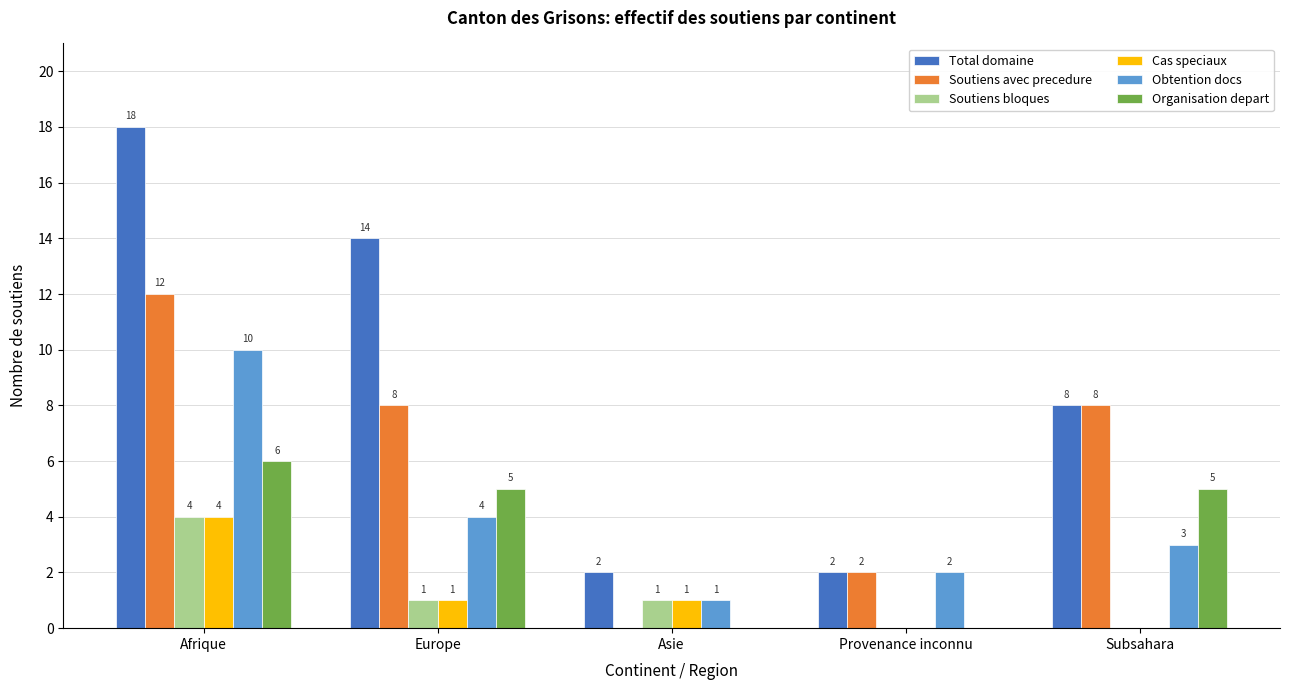

What is the sum of the Cas speciaux values at Provenance inconnu and Asie?

1